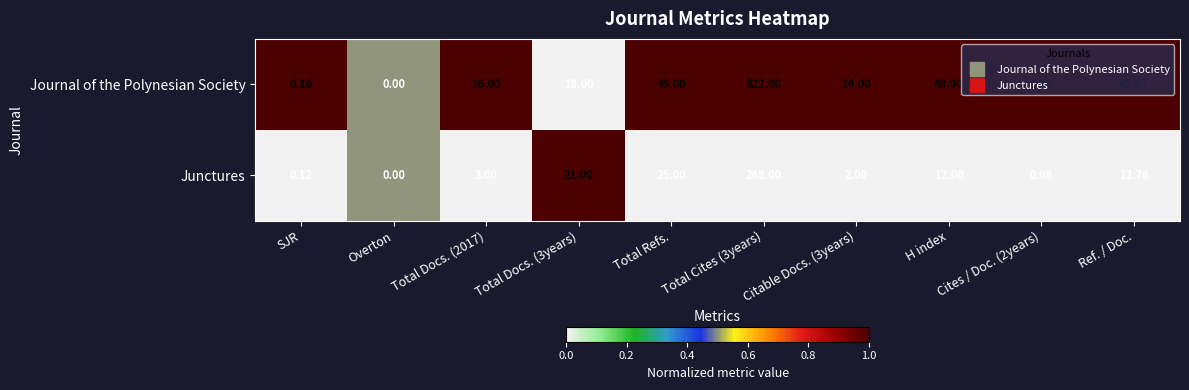

What is the total value across all series at Cites / Doc. (2years)?

0.4